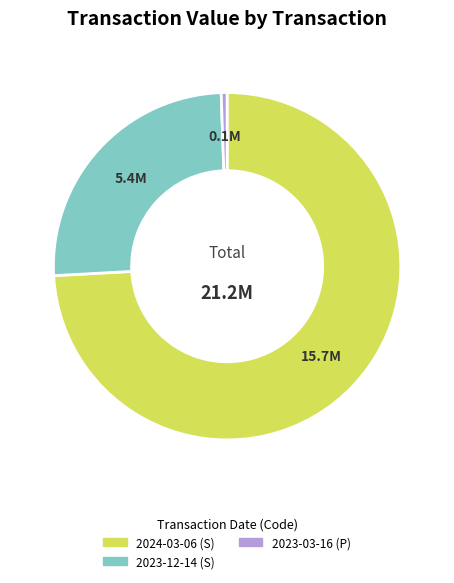

Does any single category account for the majority?

Yes